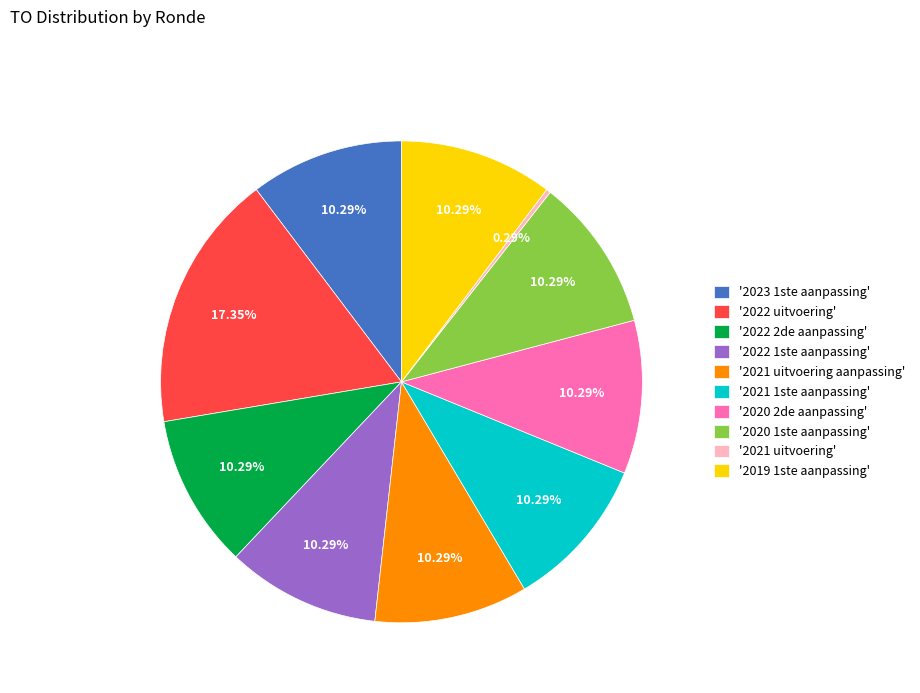

Is the sum of '2021 uitvoering' and '2020 2de aanpassing' greater than half?

No